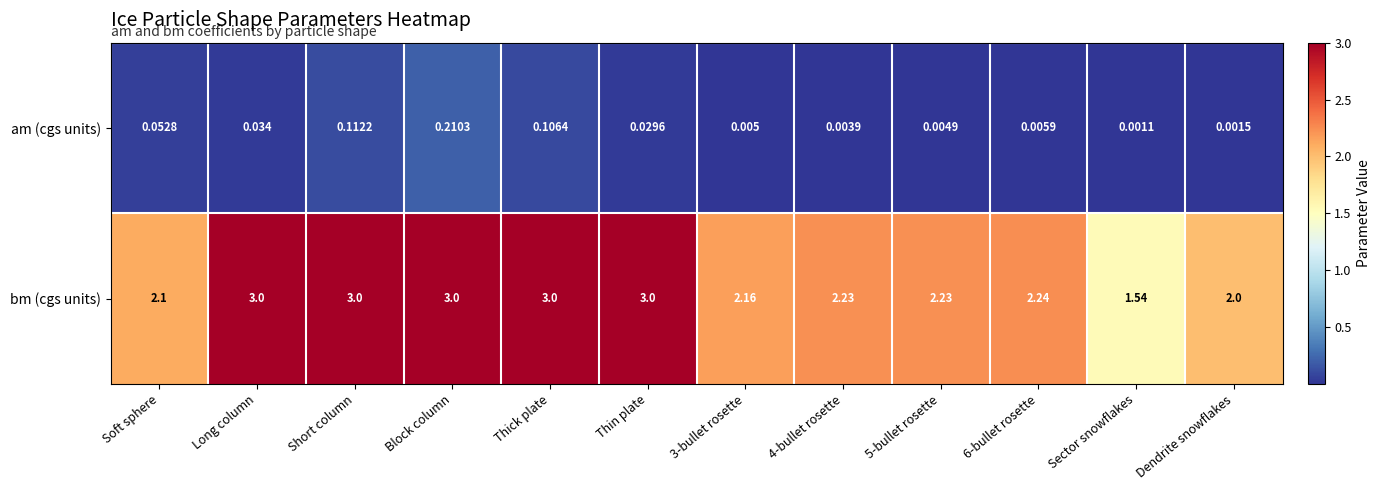

List the series in order of their peak value, highest first.

bm (cgs units), am (cgs units)